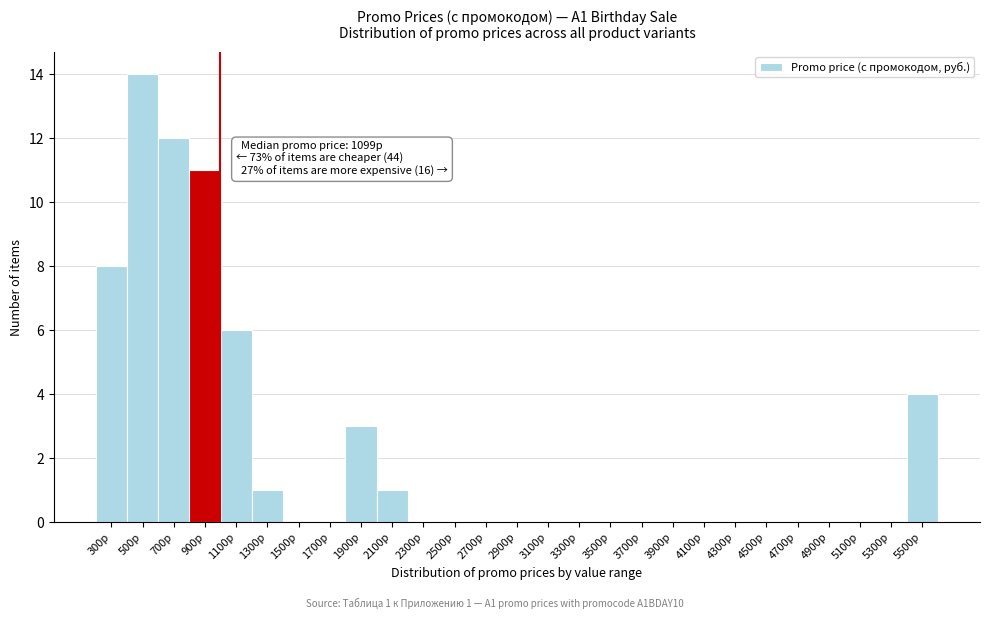

Reading left to right, list all the values displayed in this chart.

300р=8	500р=14	700р=12	900р=11	1100р=6	1300р=1	1500р=0	1700р=0	1900р=3	2100р=1	2300р=0	2500р=0	2700р=0	2900р=0	3100р=0	3300р=0	3500р=0	3700р=0	3900р=0	4100р=0	4300р=0	4500р=0	4700р=0	4900р=0	5100р=0	5300р=0	5500р=4